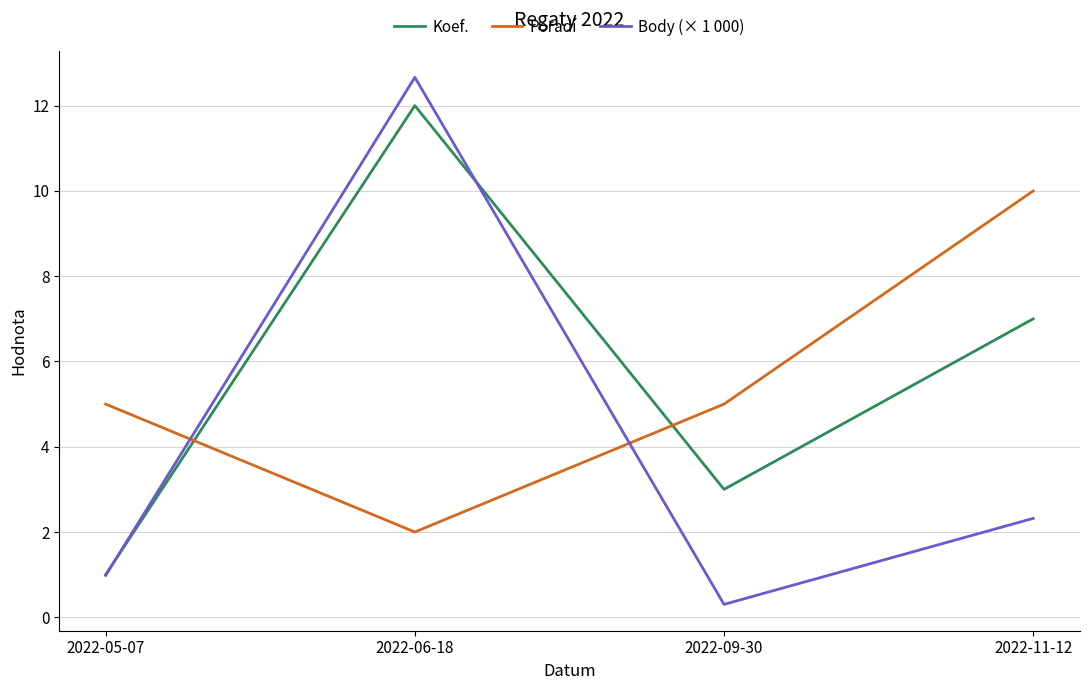

At how many categories does at least one series exceed 11?

1